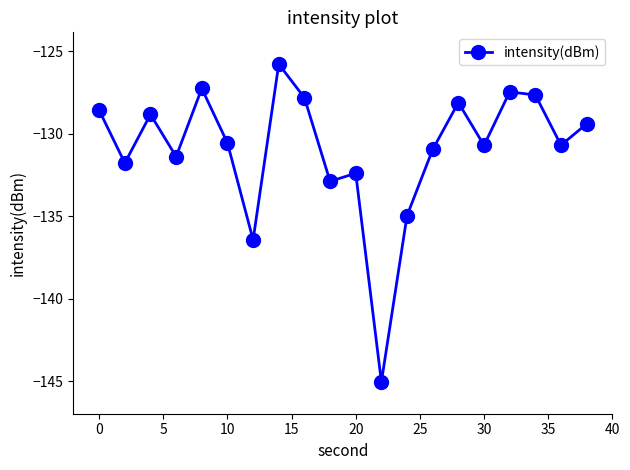

How many interior local peaks (higher than both neighbors) does the data have?

6